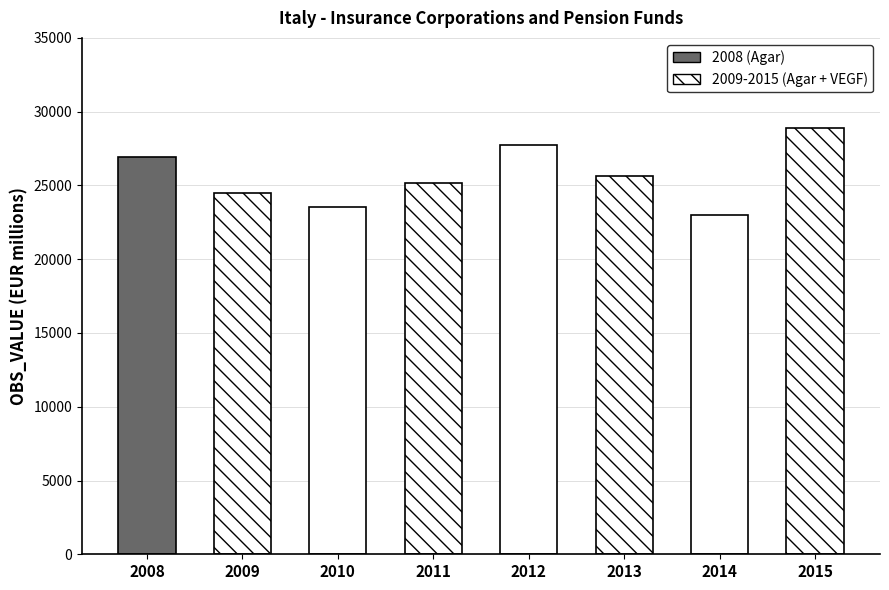

How many values are between 24467 and 27761?

5